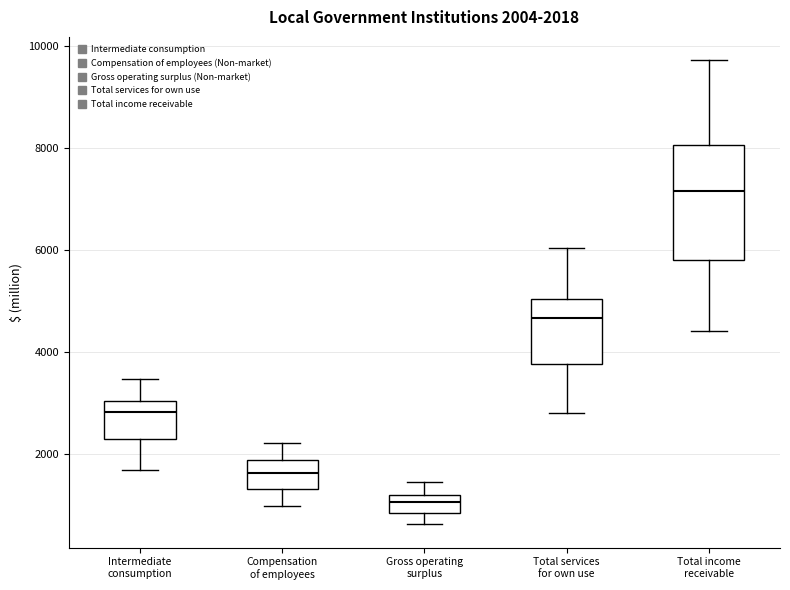

Which box is the tallest, from its lower edge to its upper edge?

Total income receivable